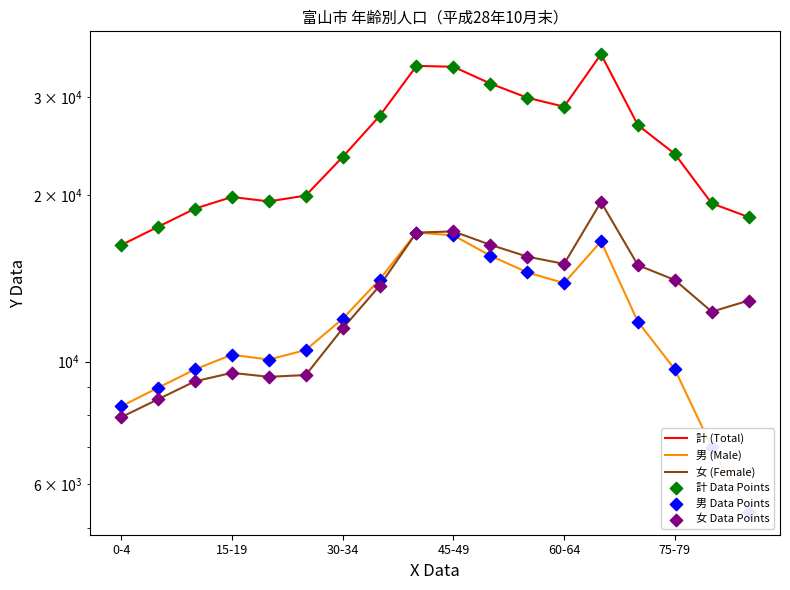

Which series has the largest Y range (max minus min)?

計 (Total)